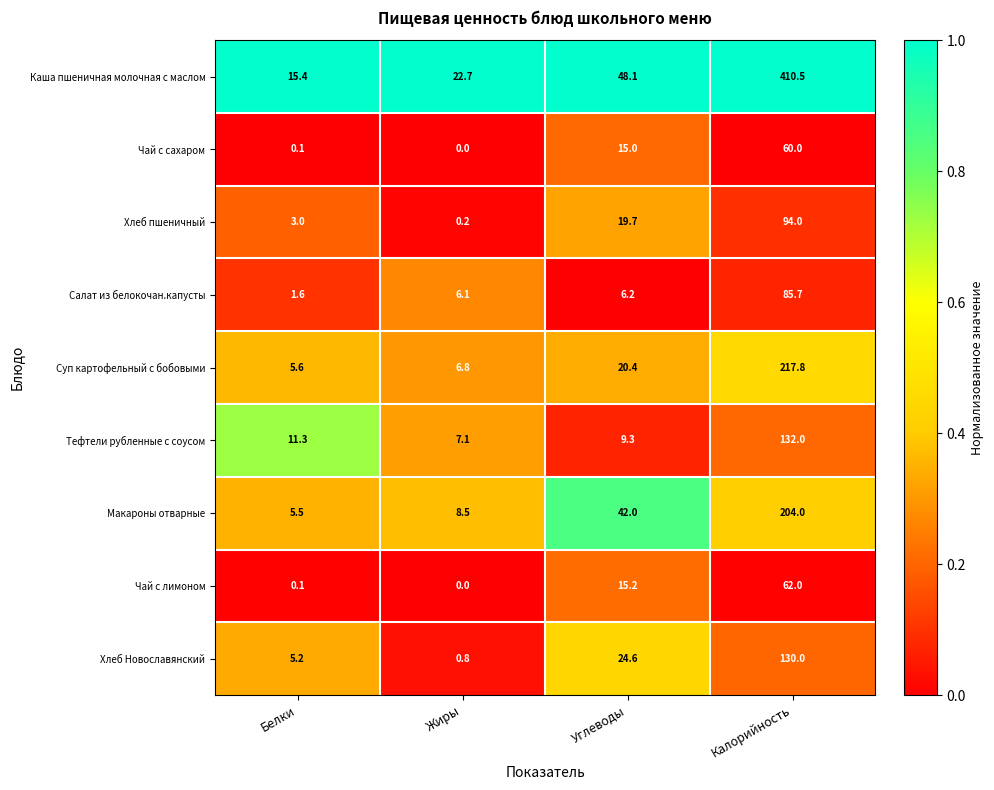

True or false: Хлеб Новославянский has a value of 24.6 at Углеводы.

True